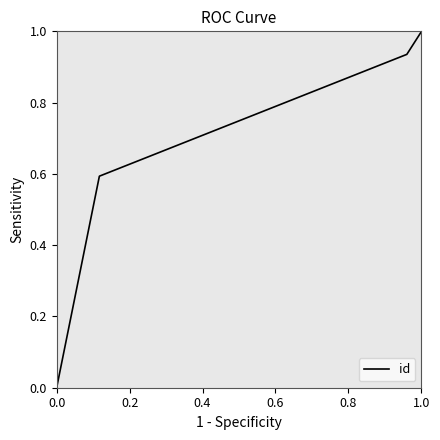

What is the change in value from 0.0 to 1.0?

+1.0